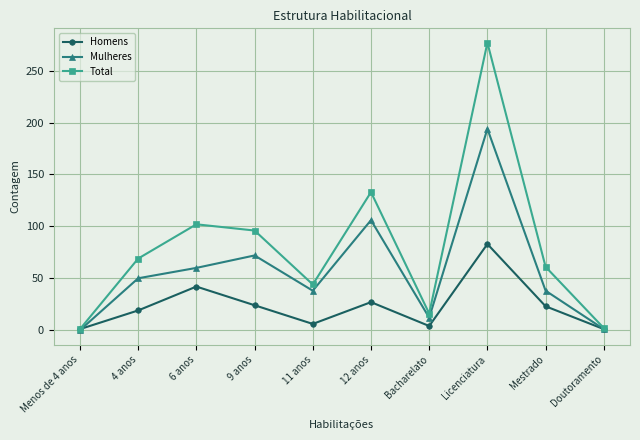

At how many categories does at least one series exceed 253?

1